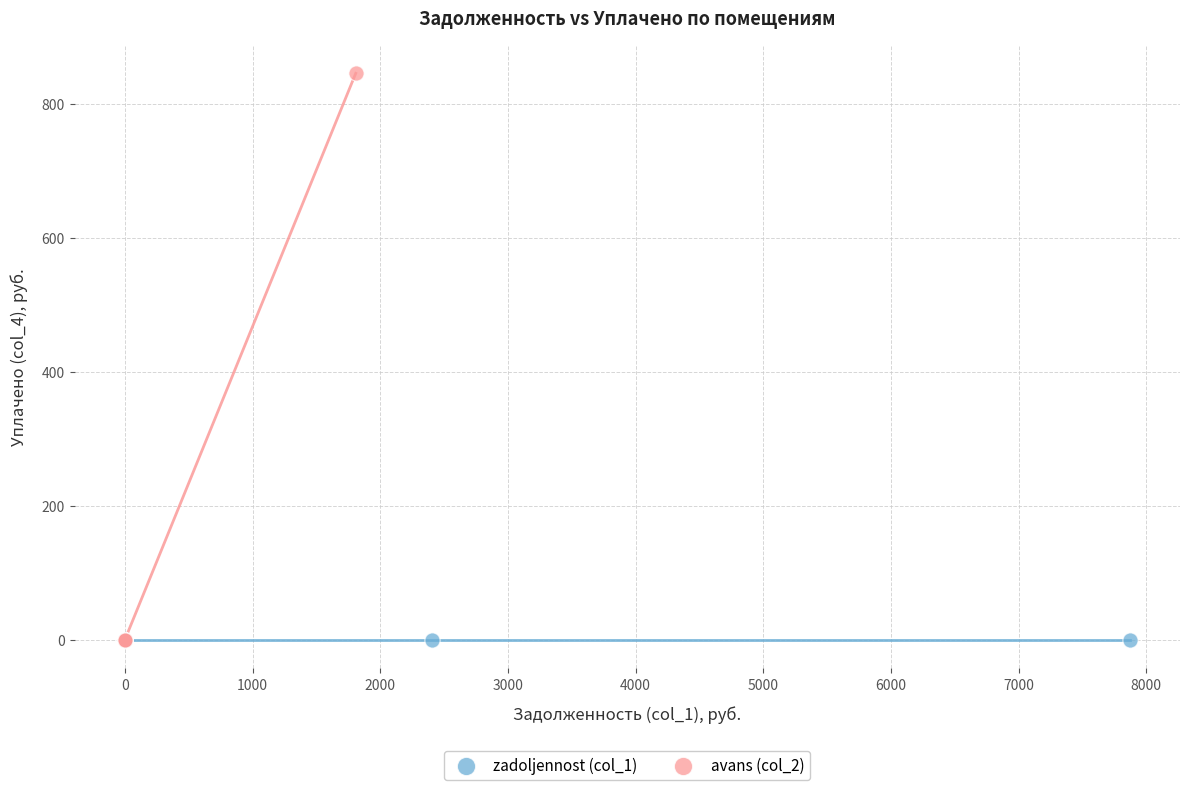

Which series contains the highest Y value?

avans (col_2)